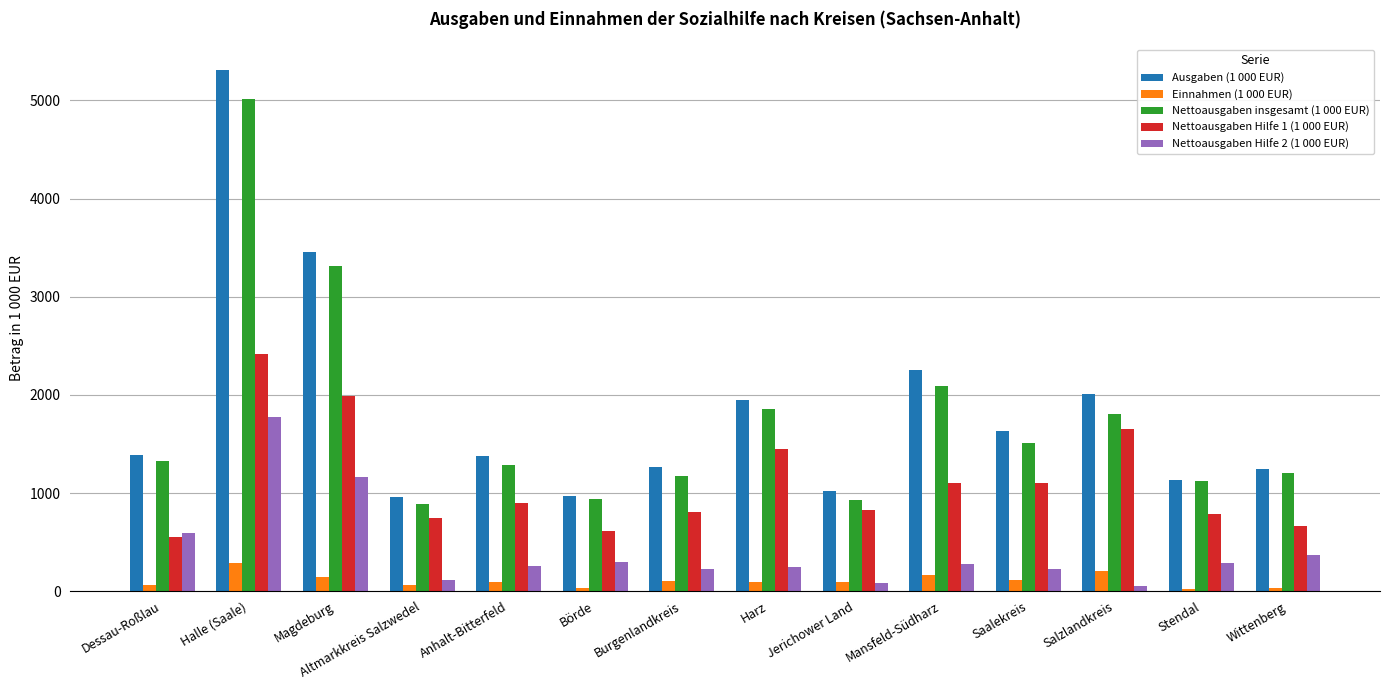

What is the difference between the Nettoausgaben Hilfe 2 (1 000 EUR) values at Harz and Salzlandkreis?

191